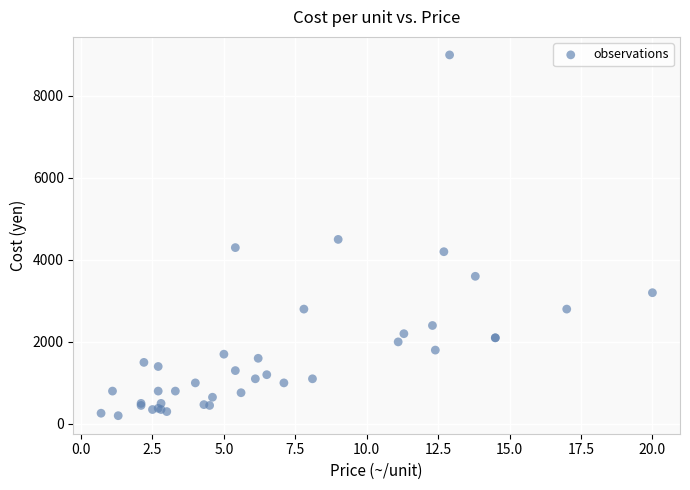

What Y value in the scatter plot is closest to 4600?

4500